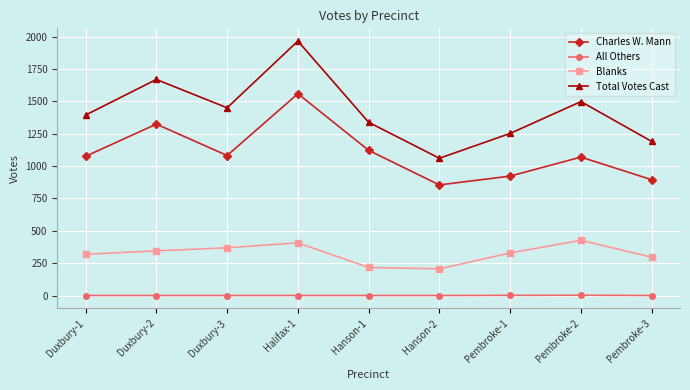

Rank the series at Duxbury-1 from highest to lowest value.

Total Votes Cast, Charles W. Mann, Blanks, All Others